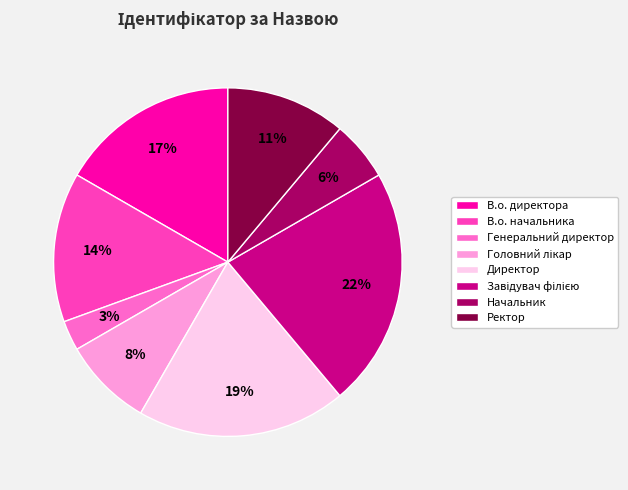

Which category has the smallest portion of the pie?

Генеральний директор